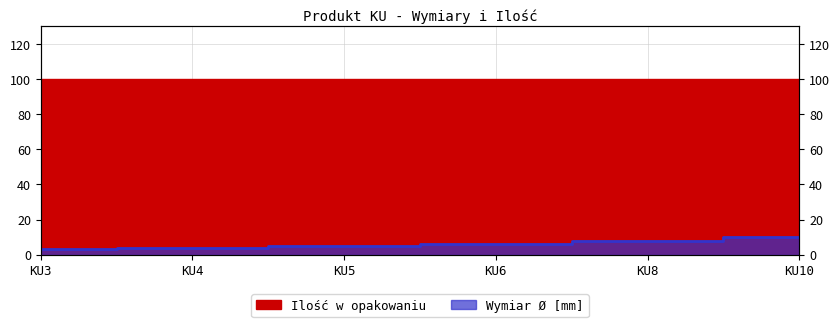

True or false: there are more than 1 points higher than both neighbors.

False